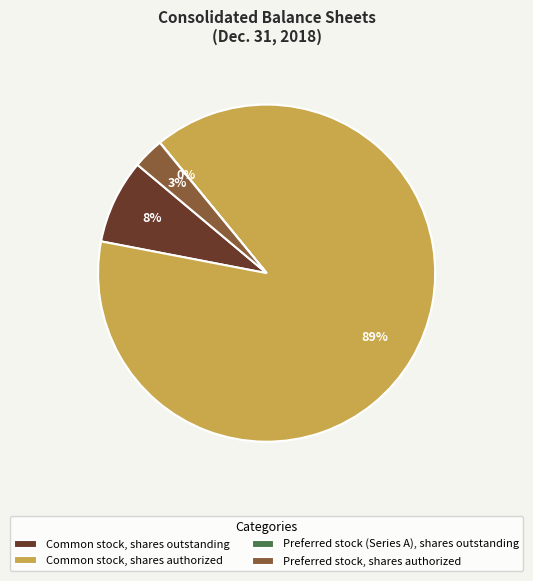

What percentage is the Common stock, shares authorized slice, to the nearest percent?

89%